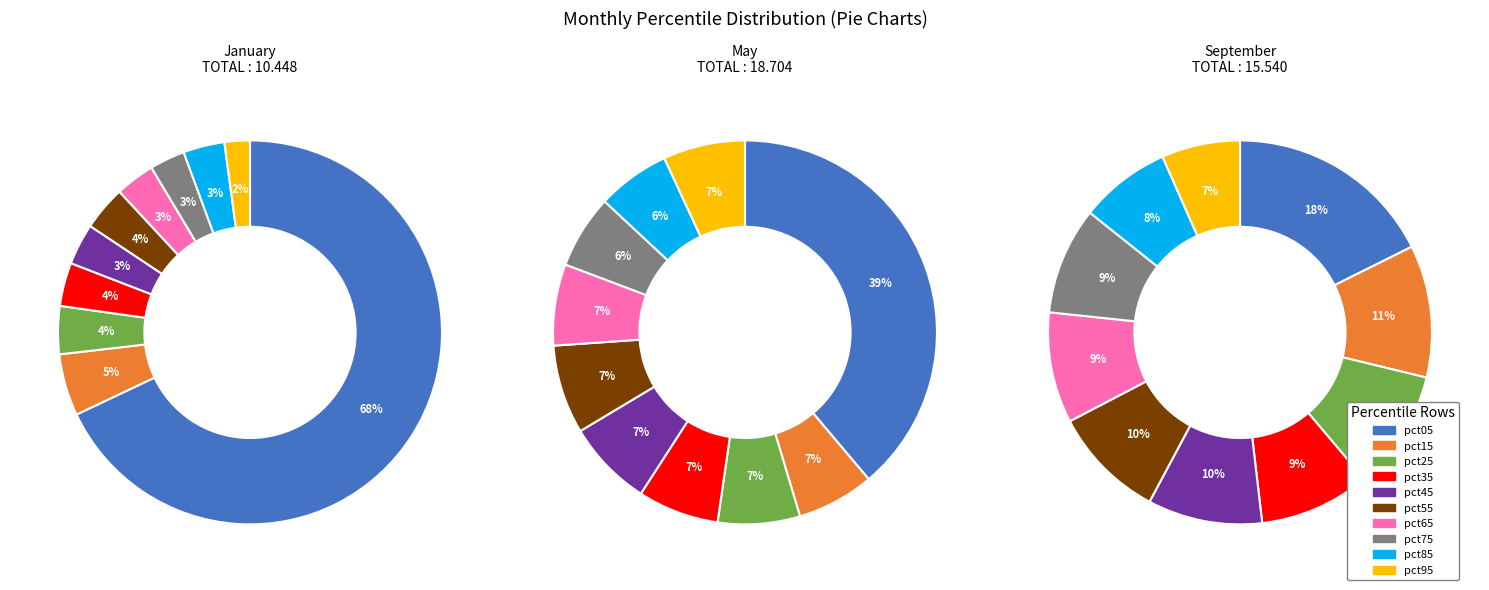

To the nearest percent, what is the difference between the 3 and 9 slice percentages?

2%